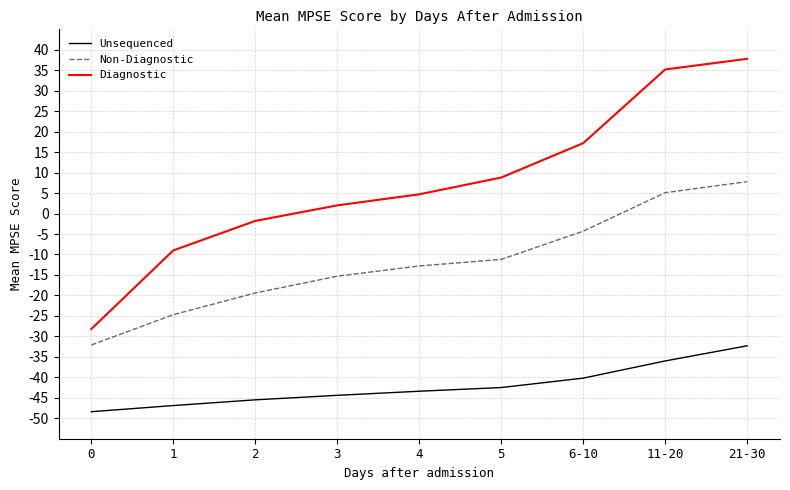

What position from the right is 3?

6